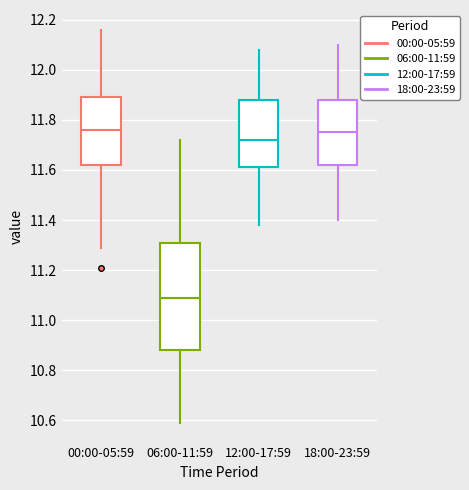

Where does the upper whisker of the box for 18:00-23:59 end on the y-axis? The values are not printed on the chart, so give them approximately, as read against the axis.

12.10